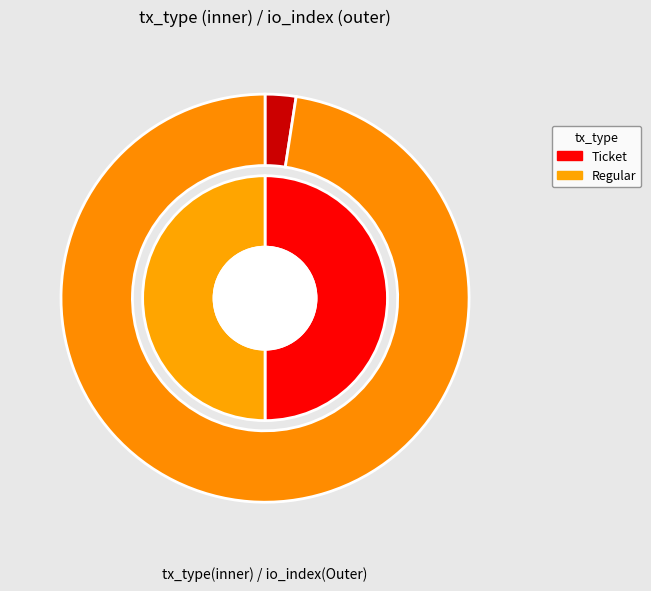

Rank the categories by value from lowest to highest.

Ticket, Regular